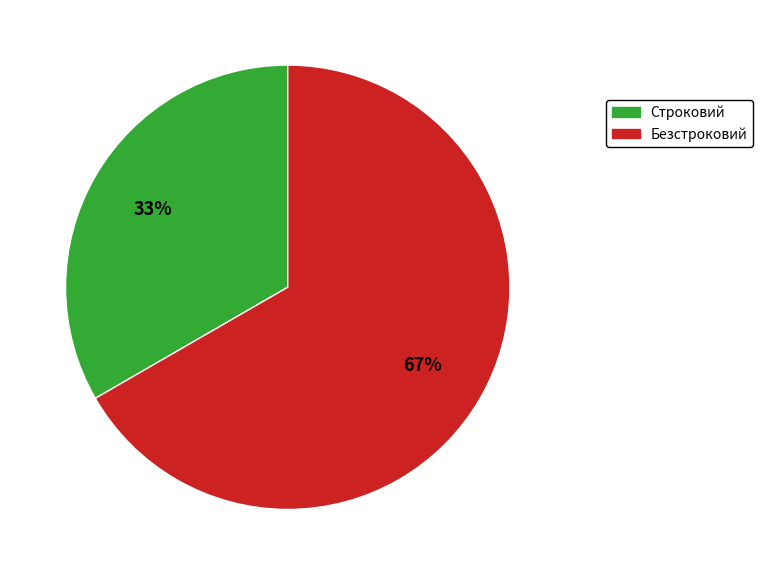

To the nearest percent, what is the average slice percentage?

50%